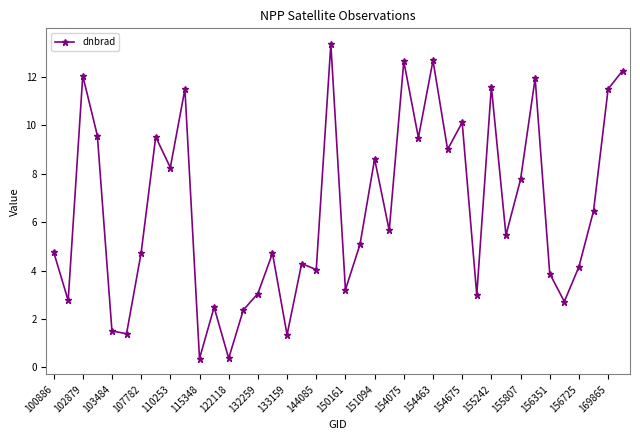

What is the difference between the maximum and second lowest values?

13.0